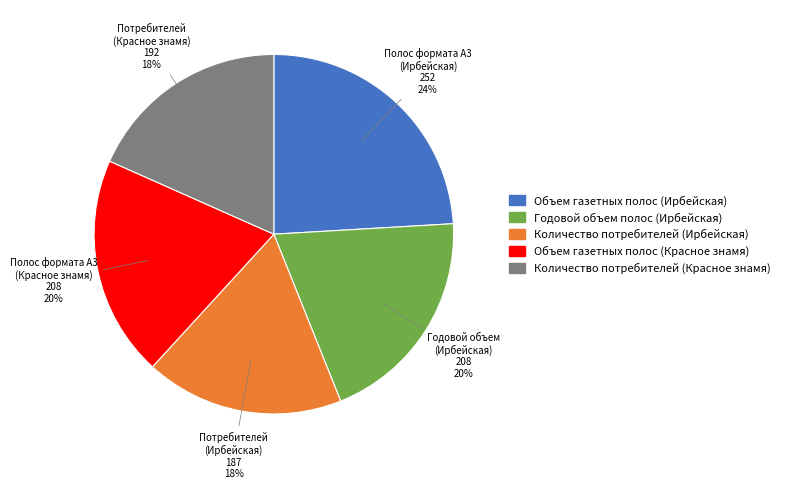

To the nearest percent, what is the average slice percentage?

20%